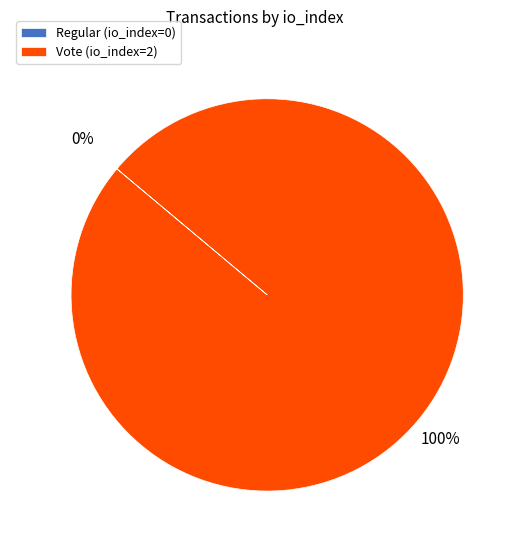

Which slice represents more than half of the pie?

Vote (io_index=2)